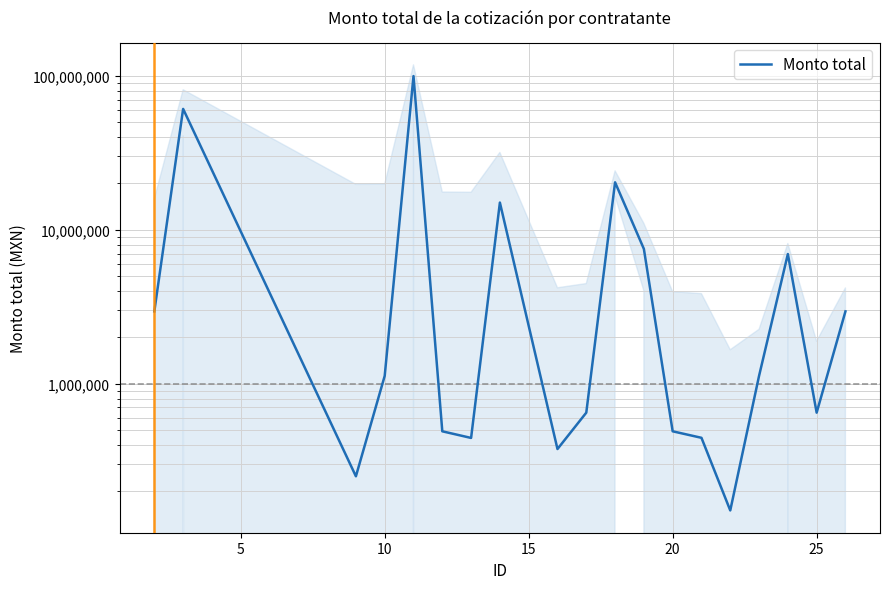

How many lines are shown in the chart?

1